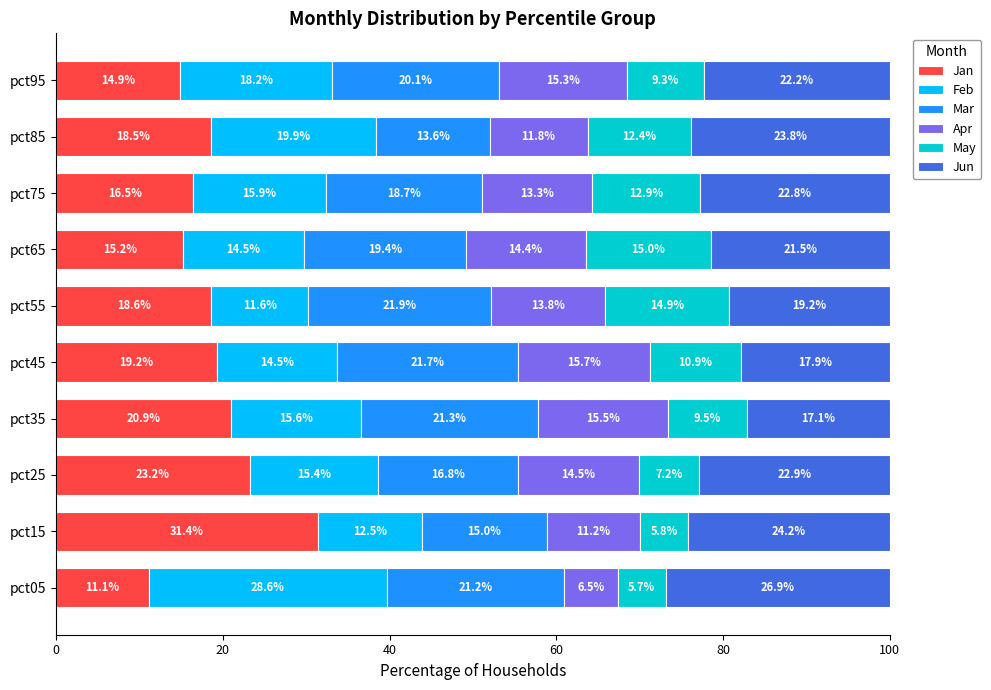

What is the total value across all series at pct55?

100.0